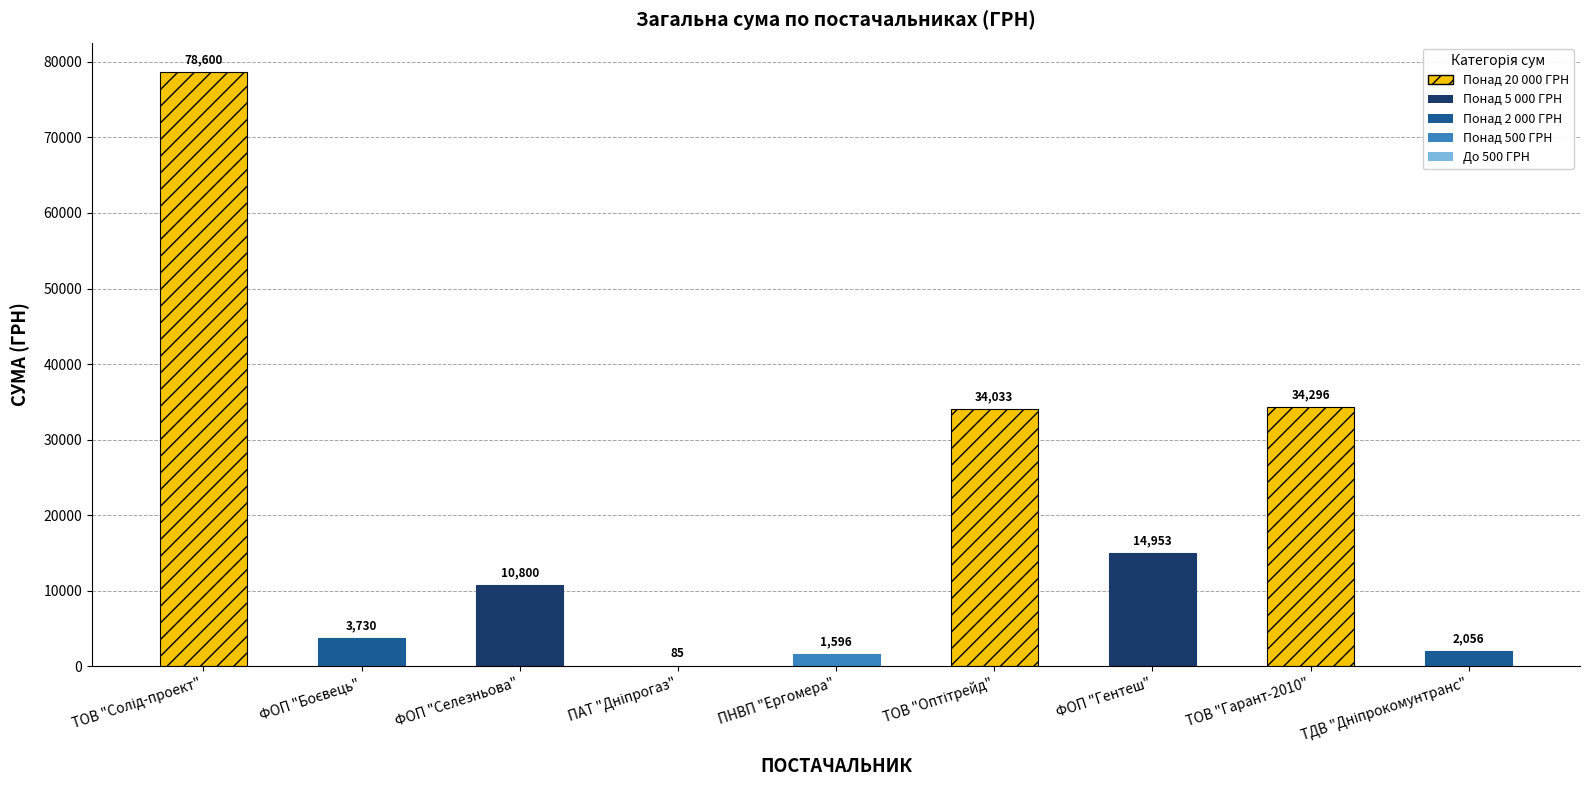

Which has a higher value, ФОП "Селезньова С.С." or ПАТ "Дніпрогаз"?

ФОП "Селезньова С.С."